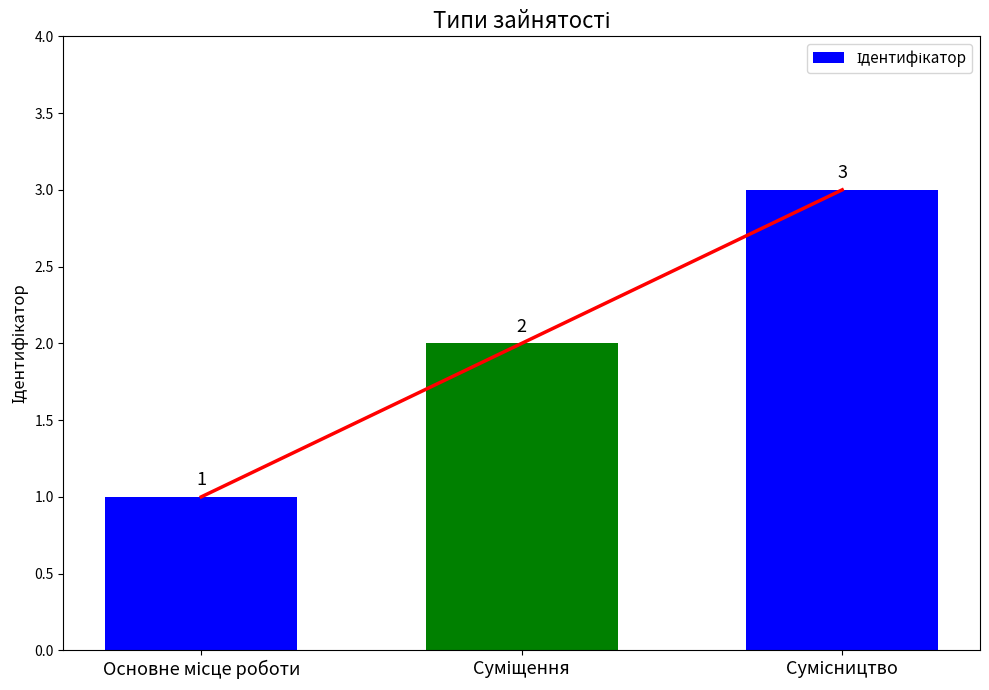

Reading left to right, list all the values displayed in this chart.

Основне місце роботи=1	Суміщення=2	Сумісництво=3